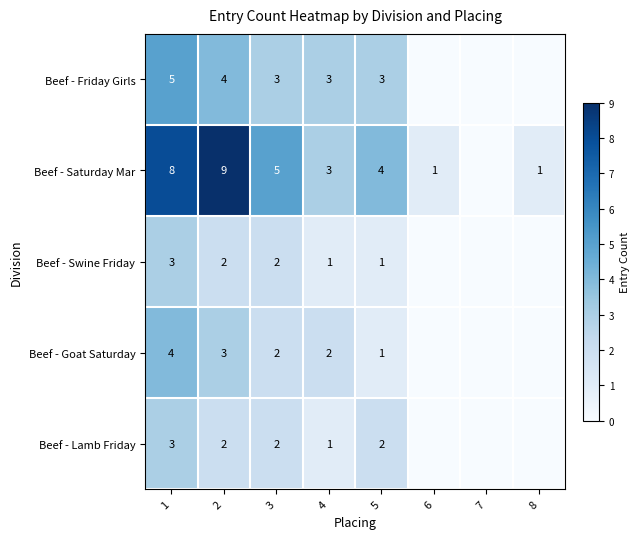

At which category does the chart reach its peak across all series?

2